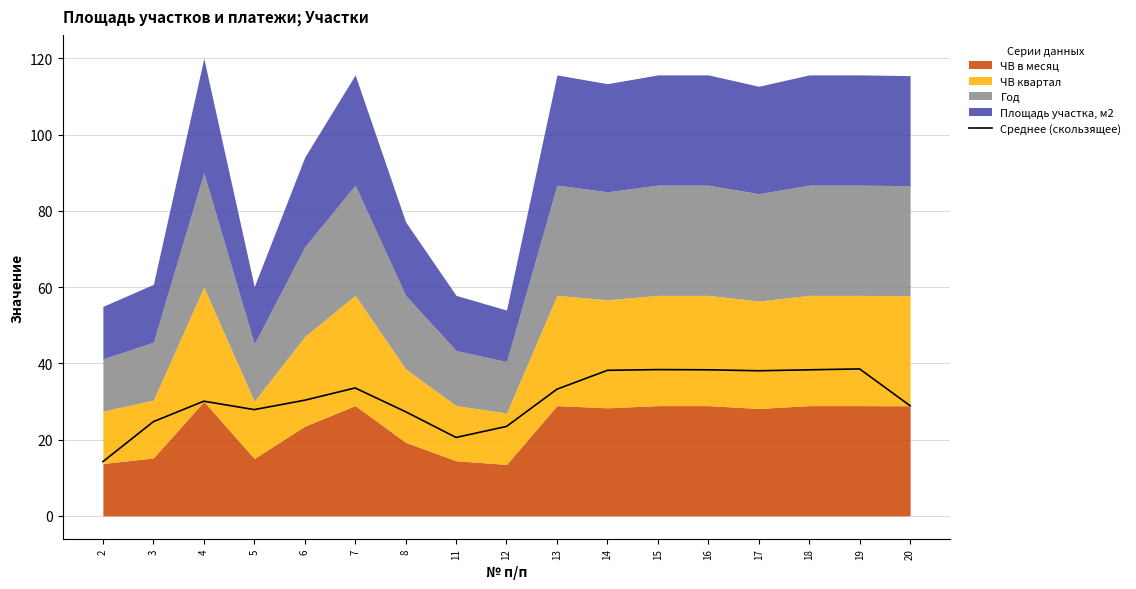

How many interior local peaks (higher than both neighbors) does the data have?

4